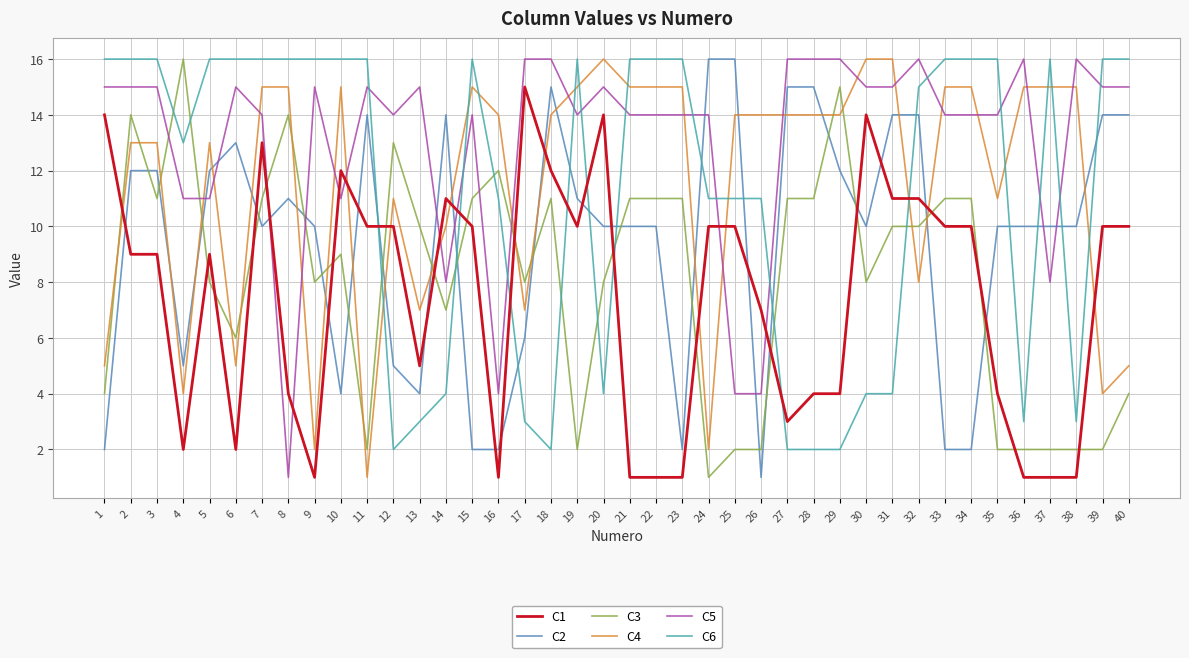

At how many categories does at least one series exceed 5?

40